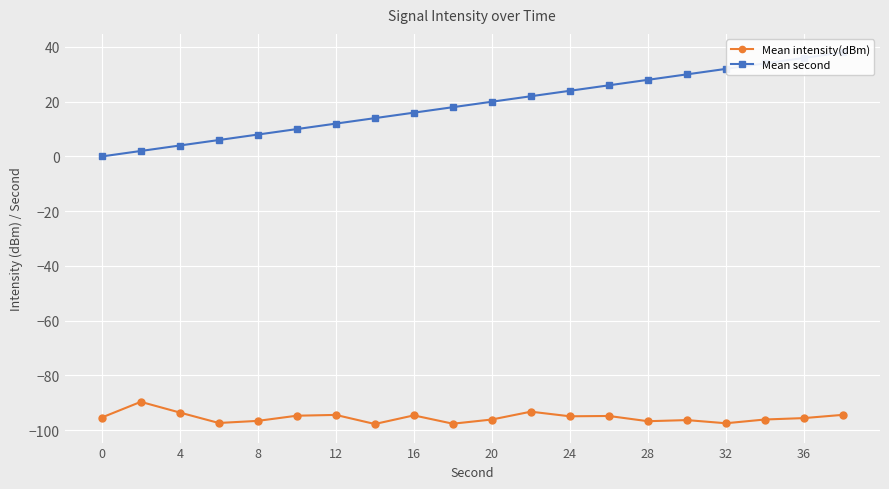

Rank the series by their average value, from highest to lowest.

Mean second, Mean intensity(dBm)